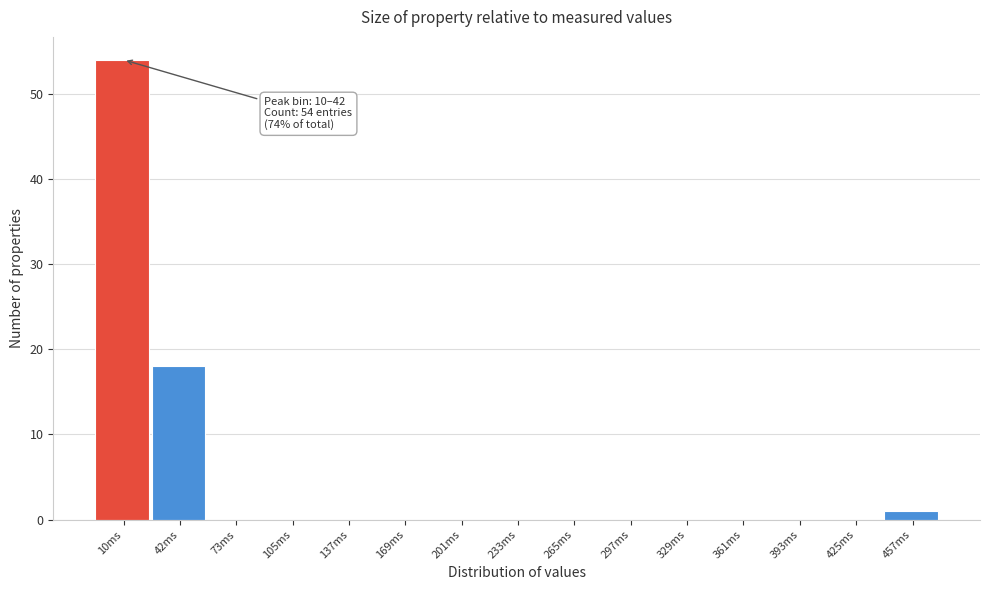

Reading left to right, list all the values displayed in this chart.

10ms=54	42ms=18	73ms=0	105ms=0	137ms=0	169ms=0	201ms=0	233ms=0	265ms=0	297ms=0	329ms=0	361ms=0	393ms=0	425ms=0	457ms=1